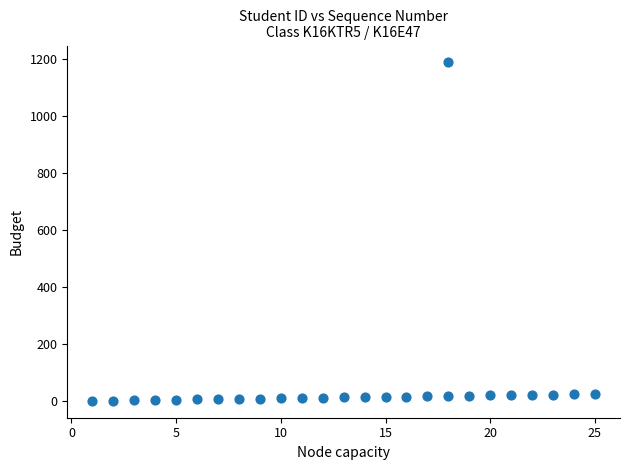

What is the range of X values (max minus min)?

24